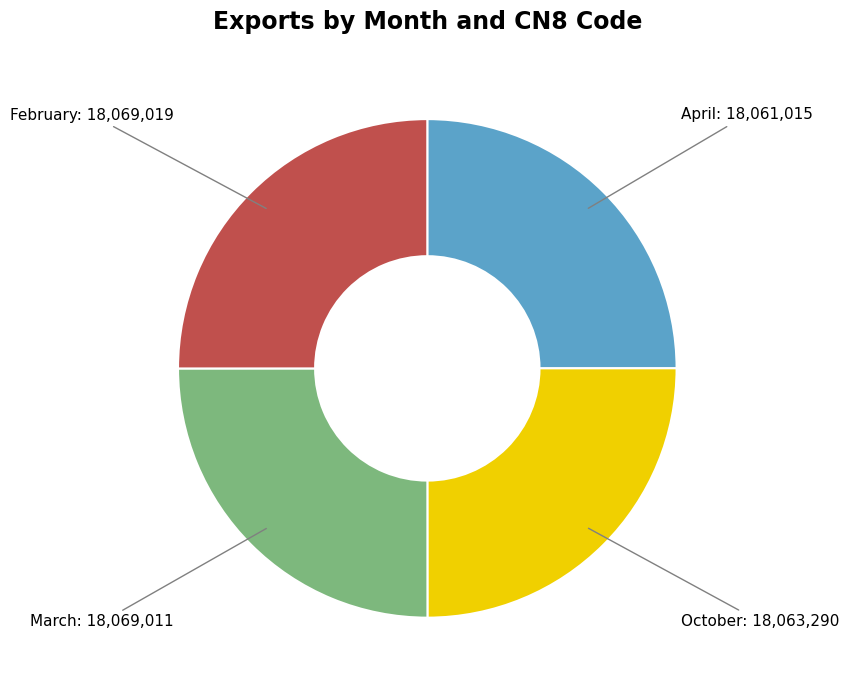

Is there any slice that represents more than half of the pie?

No